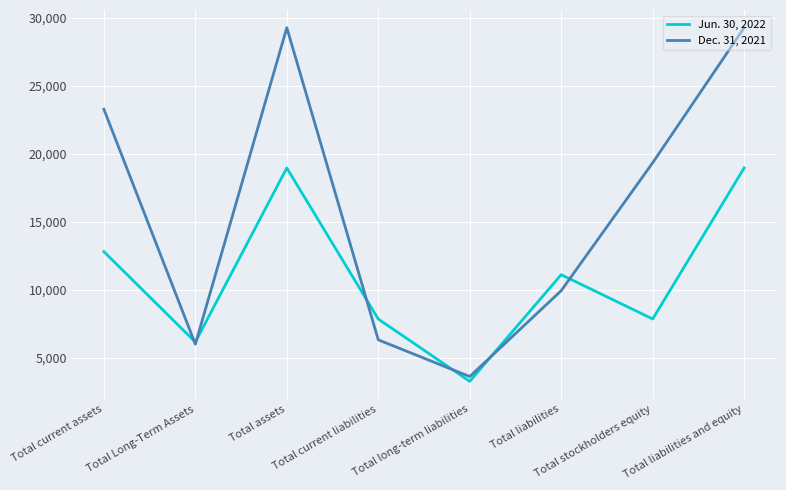

At which label does Dec. 31, 2021 first exceed 19342?

Total current assets